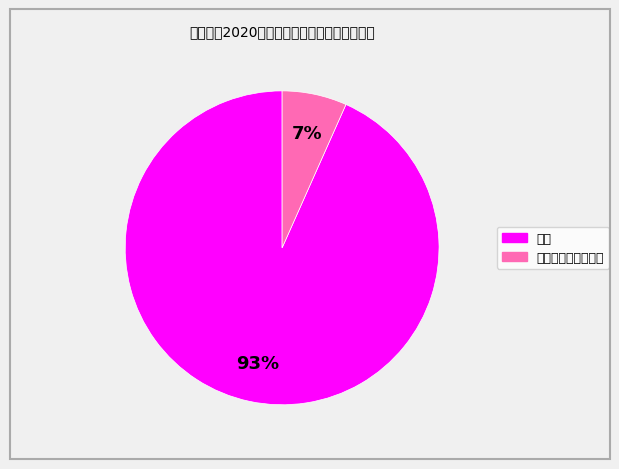

To the nearest percent, what is the average slice percentage?

50%